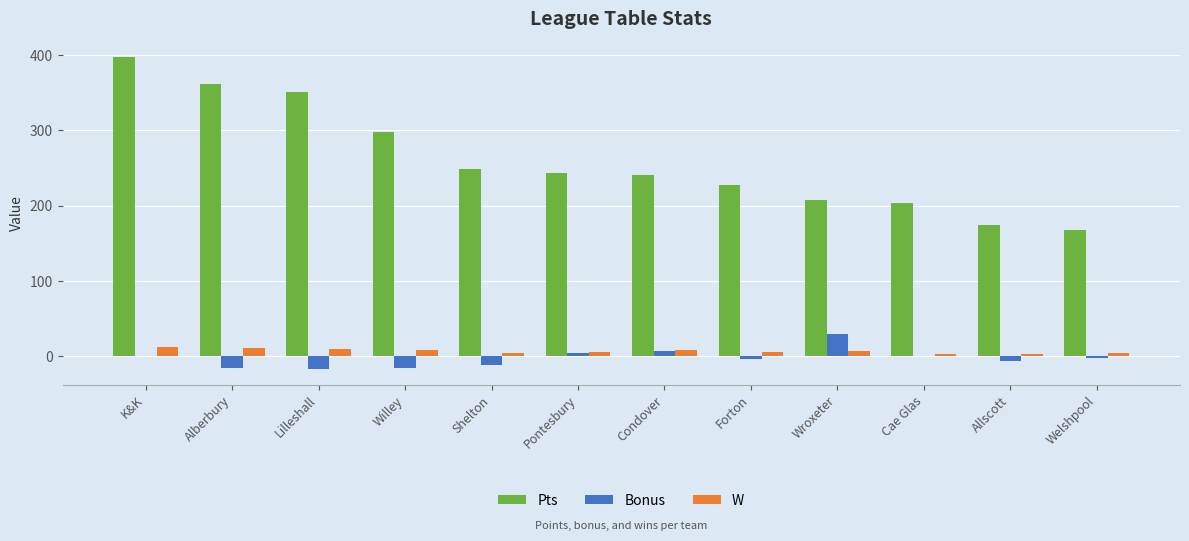

Which series changed the most between Lilleshall and Willey?

Pts